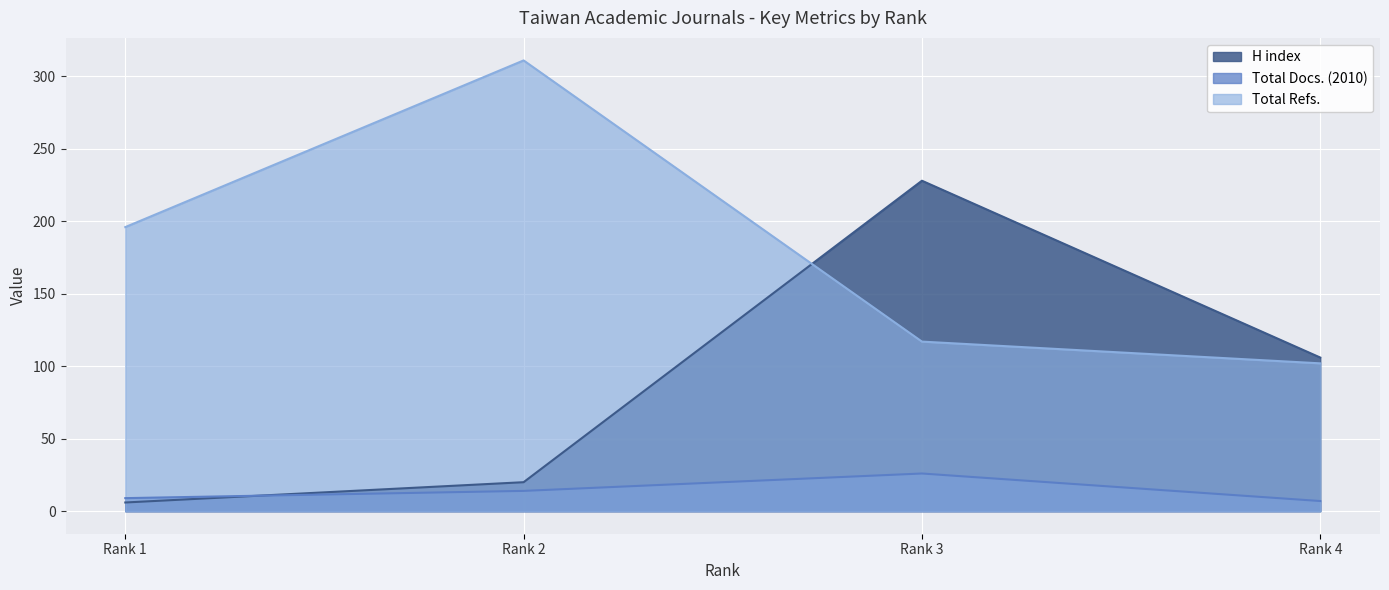

Where is the first local maximum for H index?

Rank 3